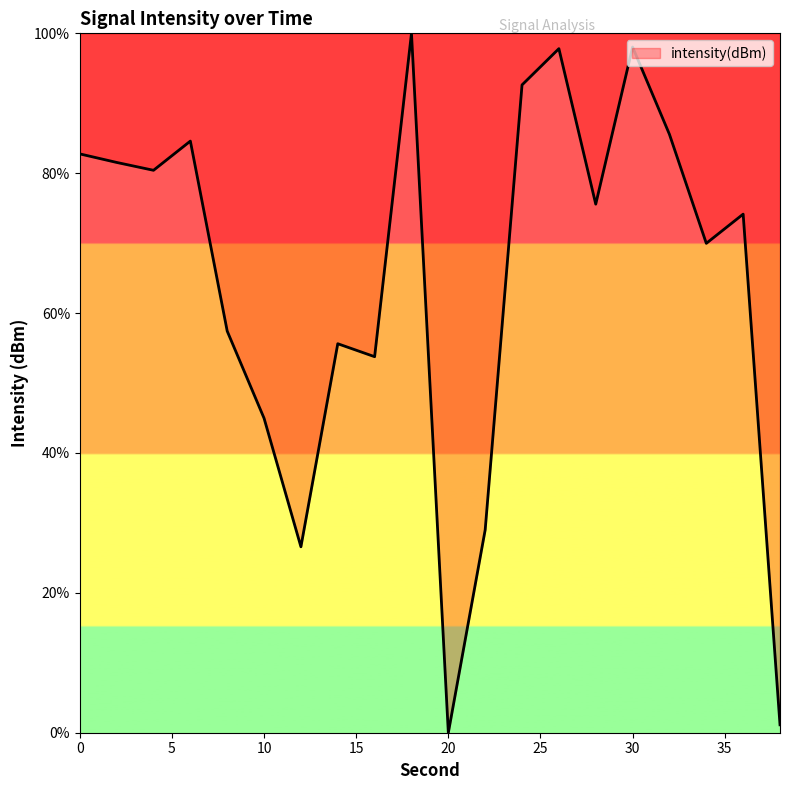

What is the greatest value displayed?

100.0